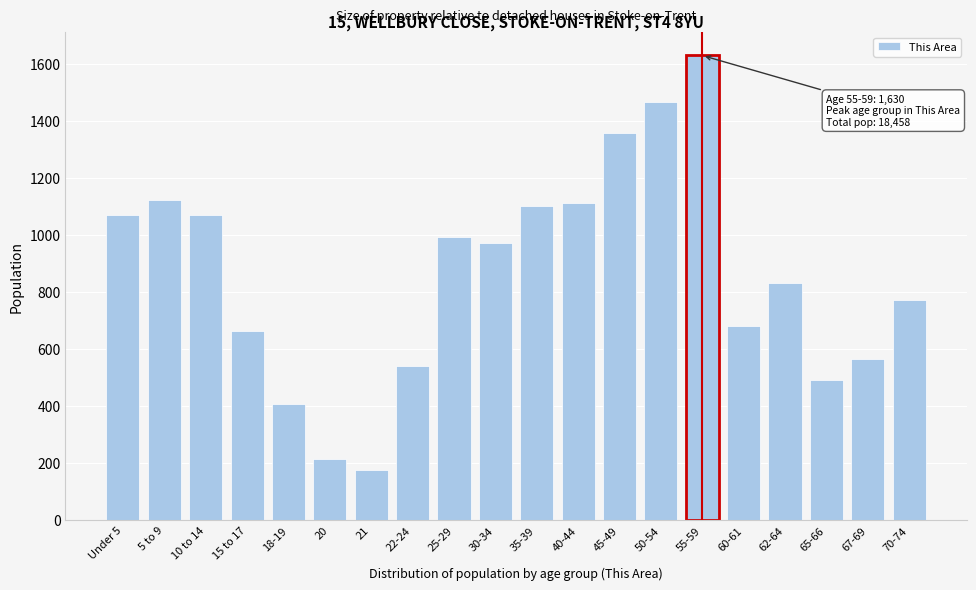

True or false: the data shows 278 at 45-49.

False